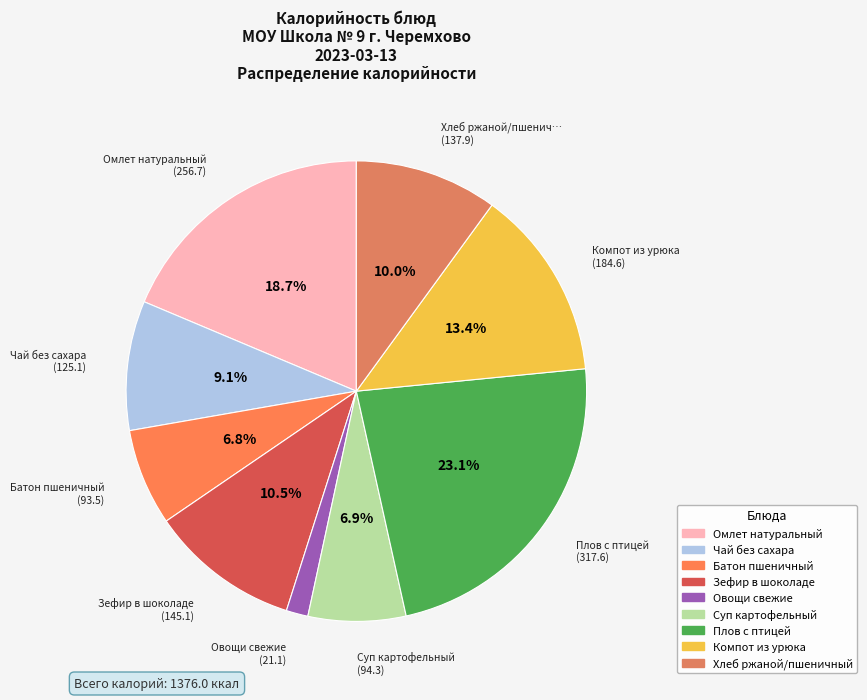

Do Овощи свежие and Батон пшеничный together represent more than half of the pie?

No